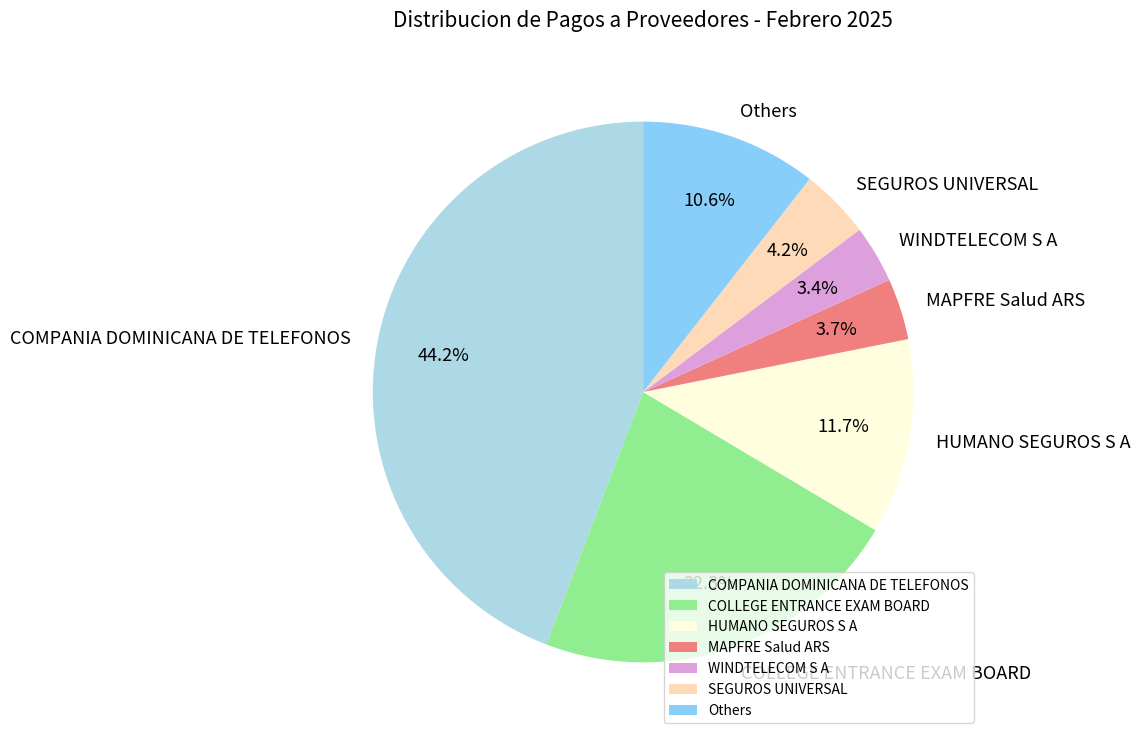

To the nearest percent, what is the average slice percentage?

14%